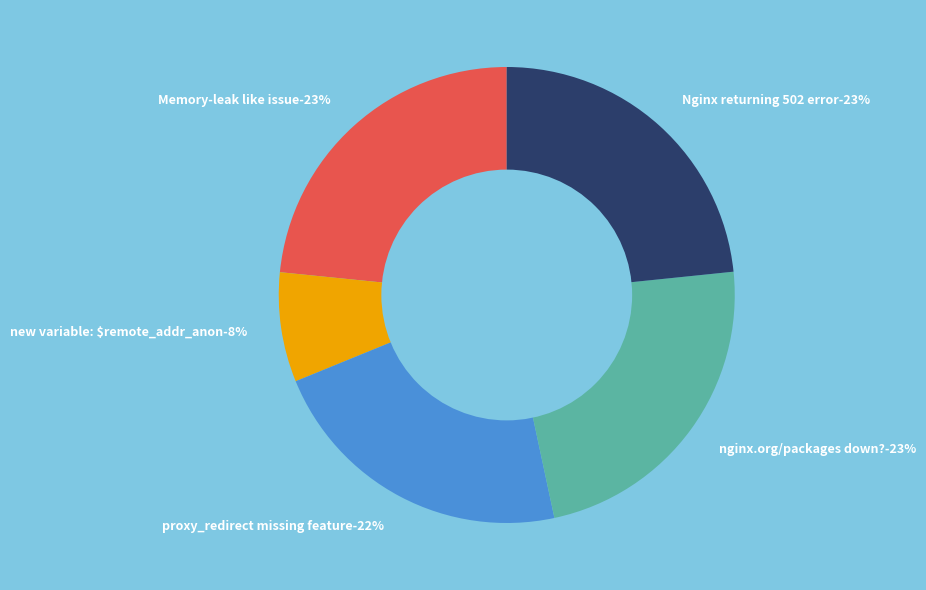

What percentage do new variable: $remote_addr_anon and proxy_redirect missing feature together represent?

29.9%